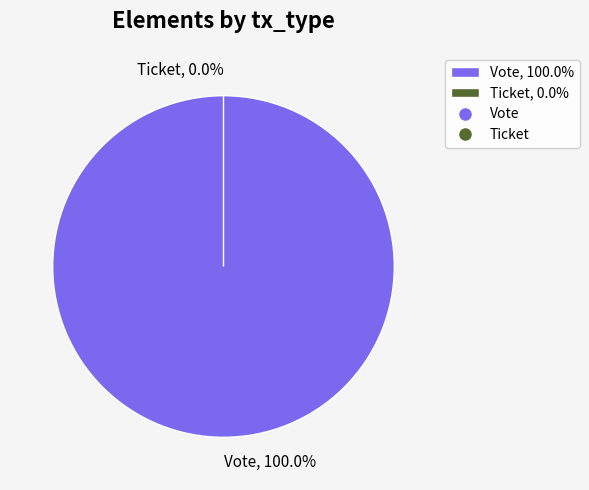

To the nearest percent, what is the average slice percentage?

50%